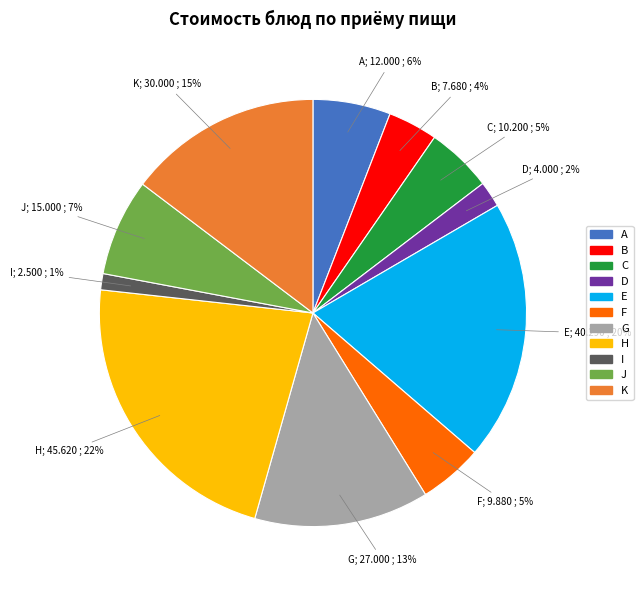

Is there a majority slice in this chart?

No